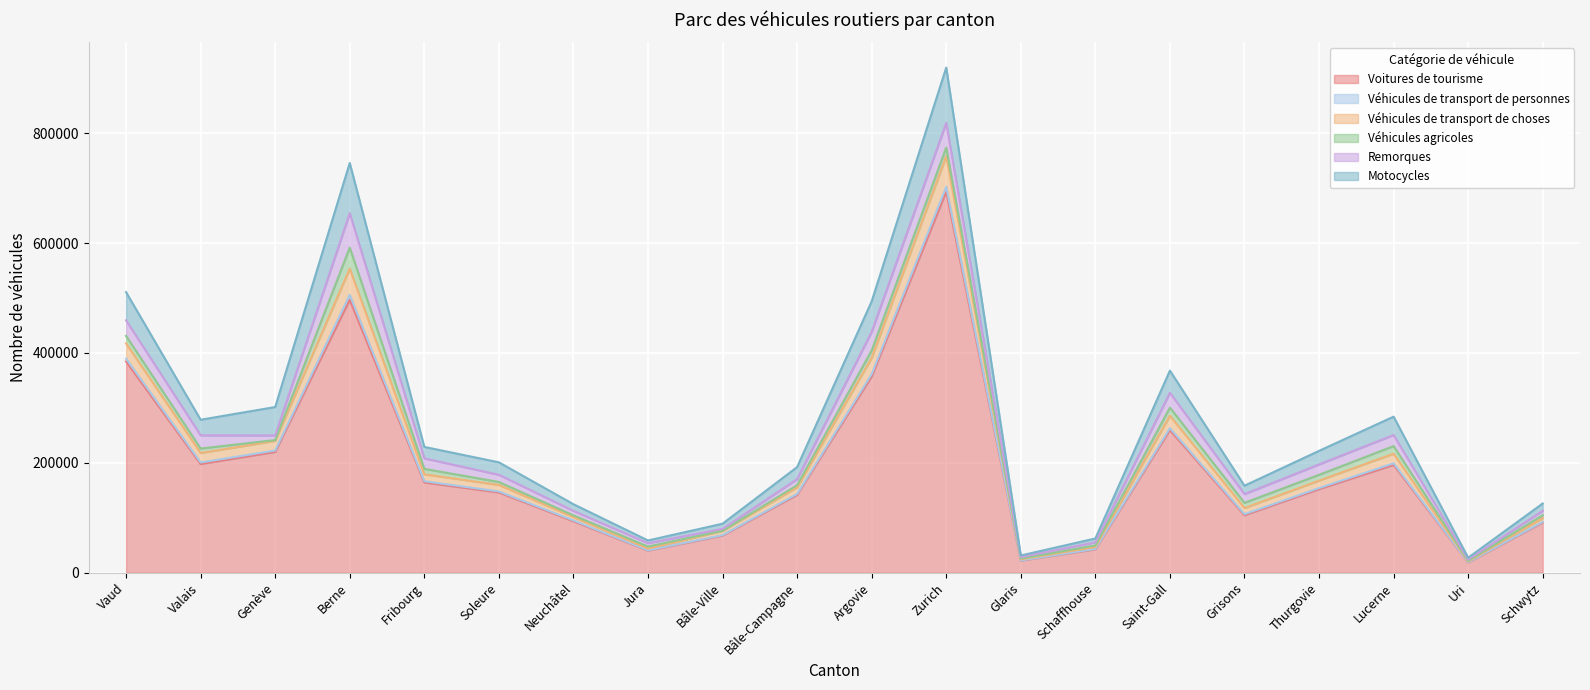

What is the label of the 10th point from the left?

Bâle-Campagne